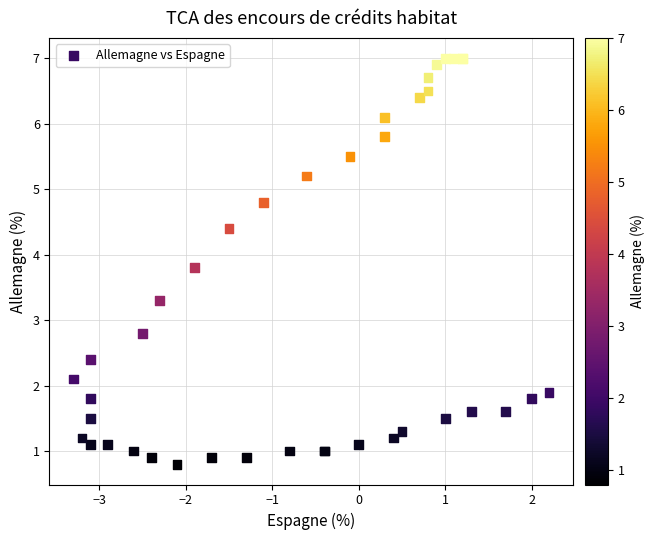

What Y value in the scatter plot is closest to 3?

2.8